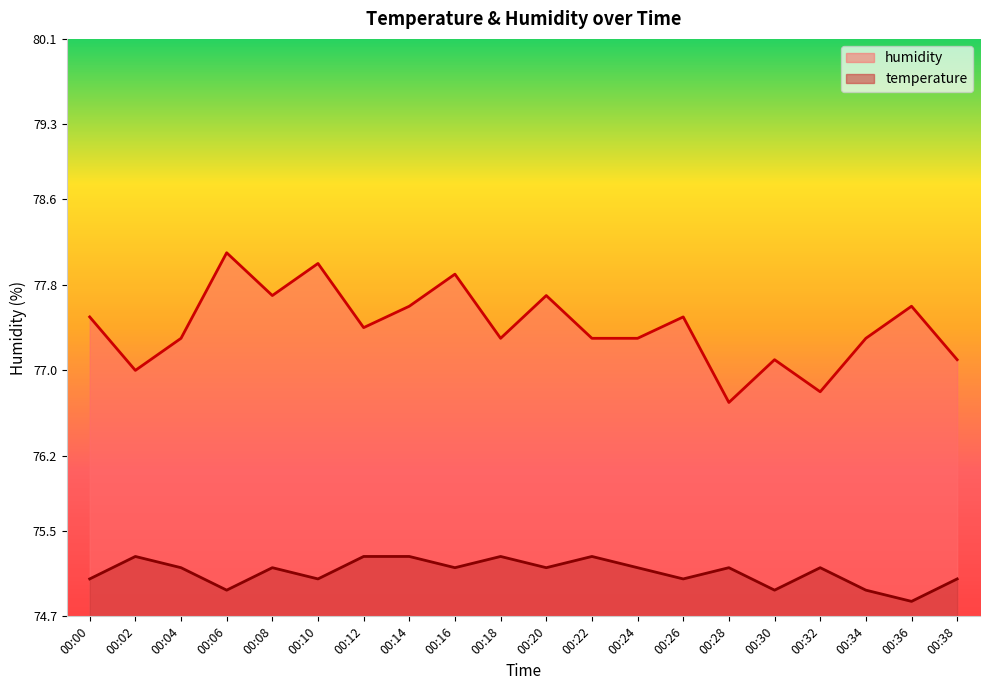

True or false: humidity and temperature intersect in this chart.

False